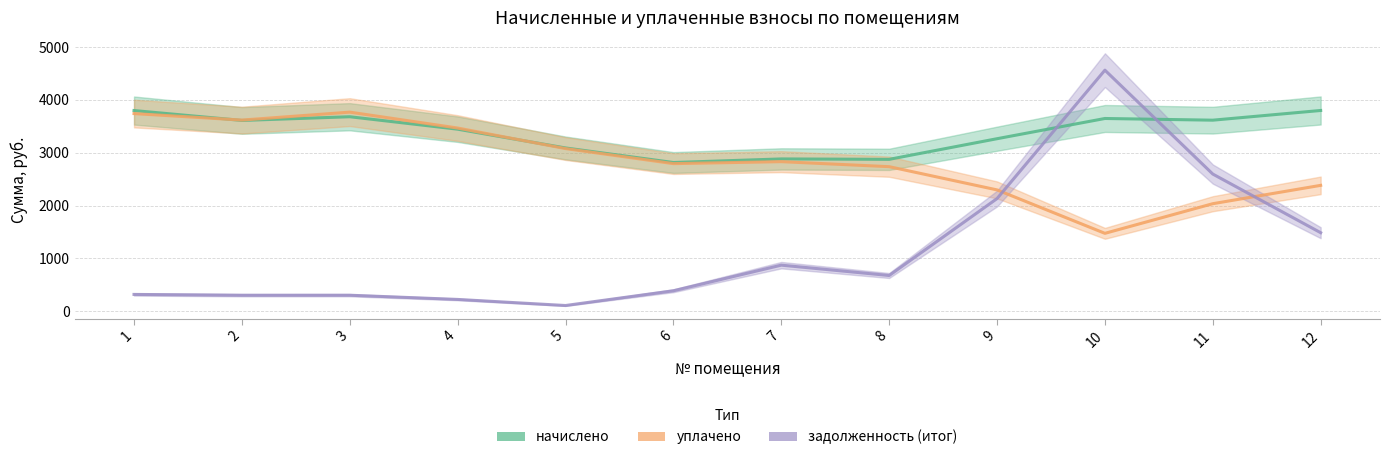

How many times do задолженность (итог) and начислено cross each other?

2